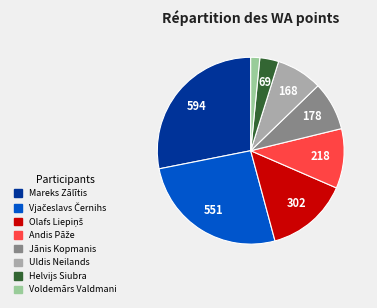

Is there any slice that represents more than half of the pie?

No